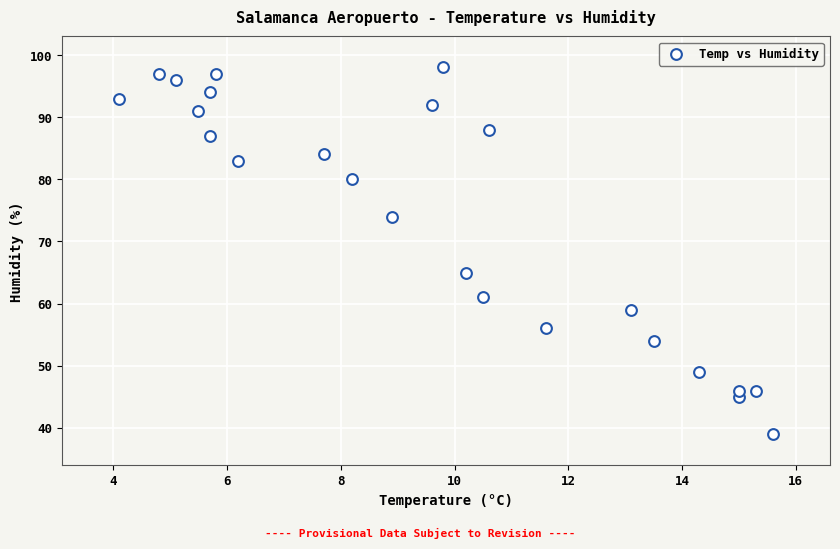

What Y value in the scatter plot is closest to 68?

65